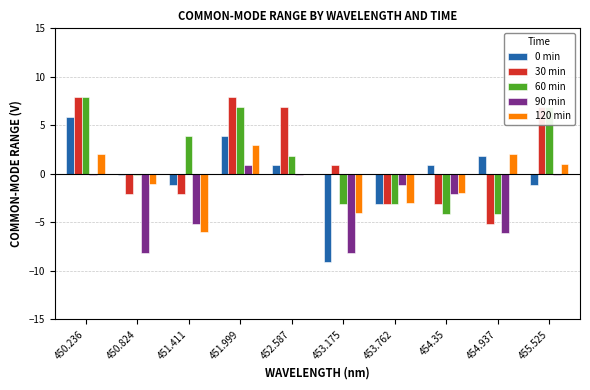

Reading left to right, what are all the values shown in this chart?

0 min: 5.9	-0.1	-1.1	3.9	0.9	-9.1	-3.1	0.9	1.9	-1.1
30 min: 7.9	-2.1	-2.1	7.9	6.9	0.9	-3.1	-3.1	-5.1	6.9
60 min: 7.9	-0.1	3.9	6.9	1.9	-3.1	-3.1	-4.1	-4.1	6.9
90 min: -0.1	-8.1	-5.1	0.9	-0.1	-8.1	-1.1	-2.1	-6.1	-0.1
120 min: 2.0	-1.0	-6.0	3.0	0.0	-4.0	-3.0	-2.0	2.0	1.0